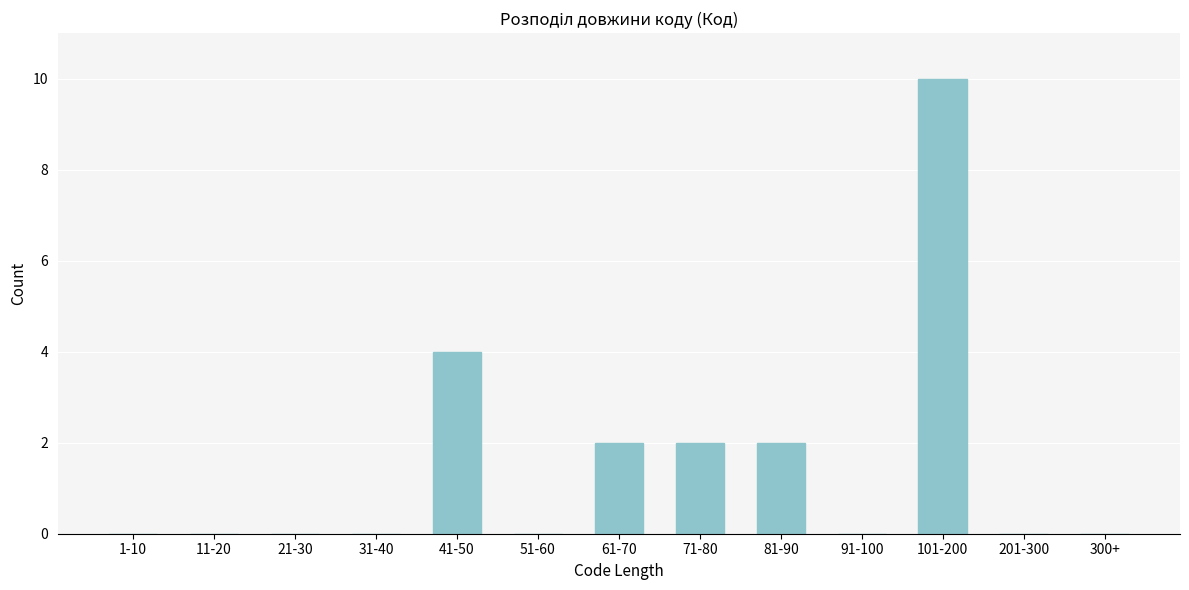

Reading left to right, list all the values displayed in this chart.

1-10=0	11-20=0	21-30=0	31-40=0	41-50=4	51-60=0	61-70=2	71-80=2	81-90=2	91-100=0	101-200=10	201-300=0	300+=0